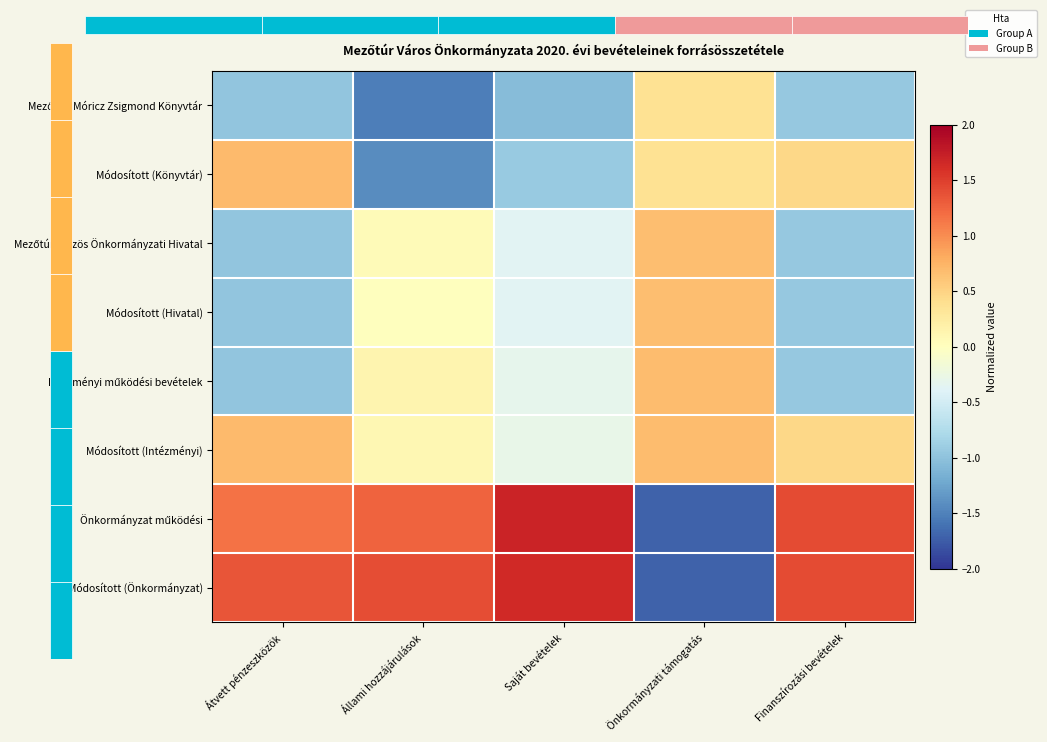

Is the value of Intézményi működési bevételek at Átvett pénzeszközök greater than the value of Módosított (Könyvtár) at Finanszírozási bevételek?

No